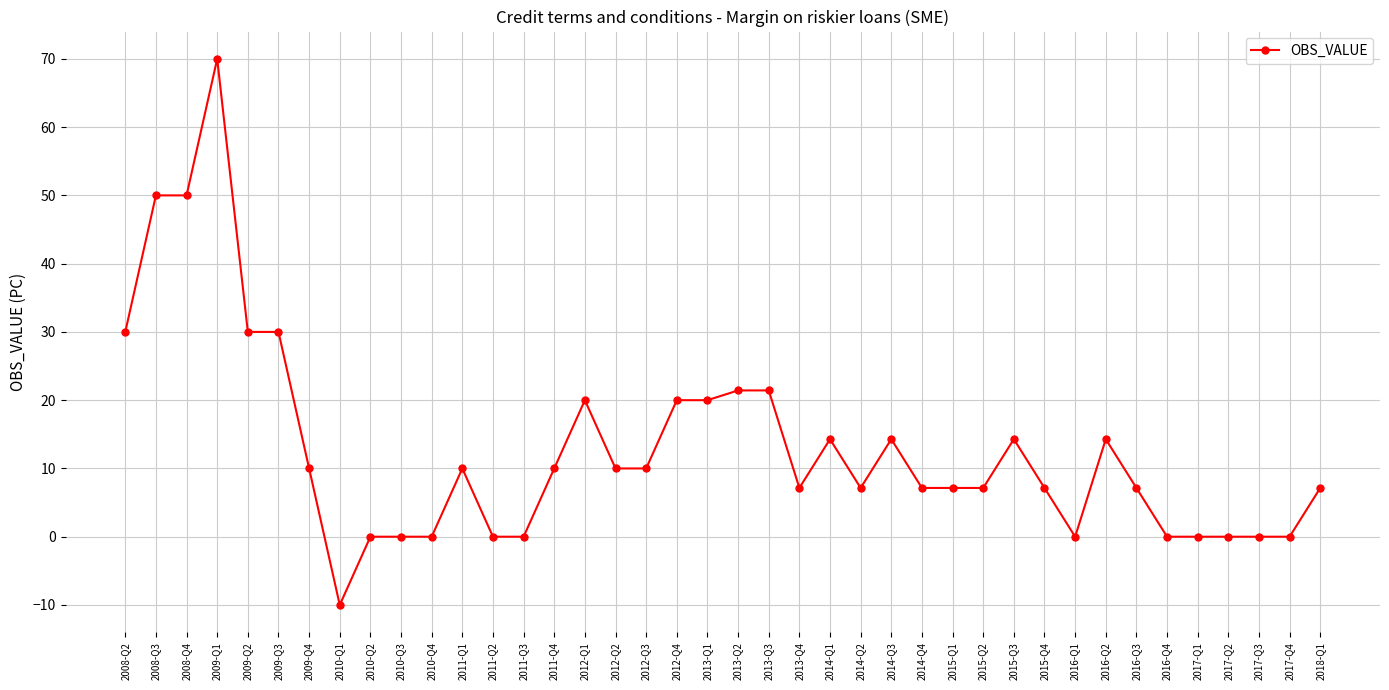

What position from the left is 2011-Q3?

14